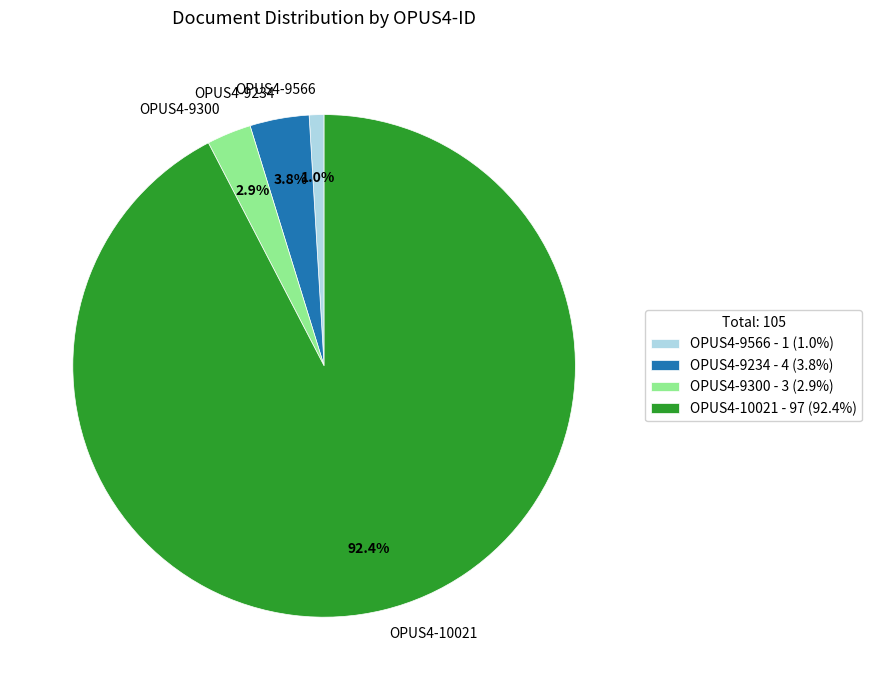

What percentage is NOT represented by OPUS4-9566?

99.0%